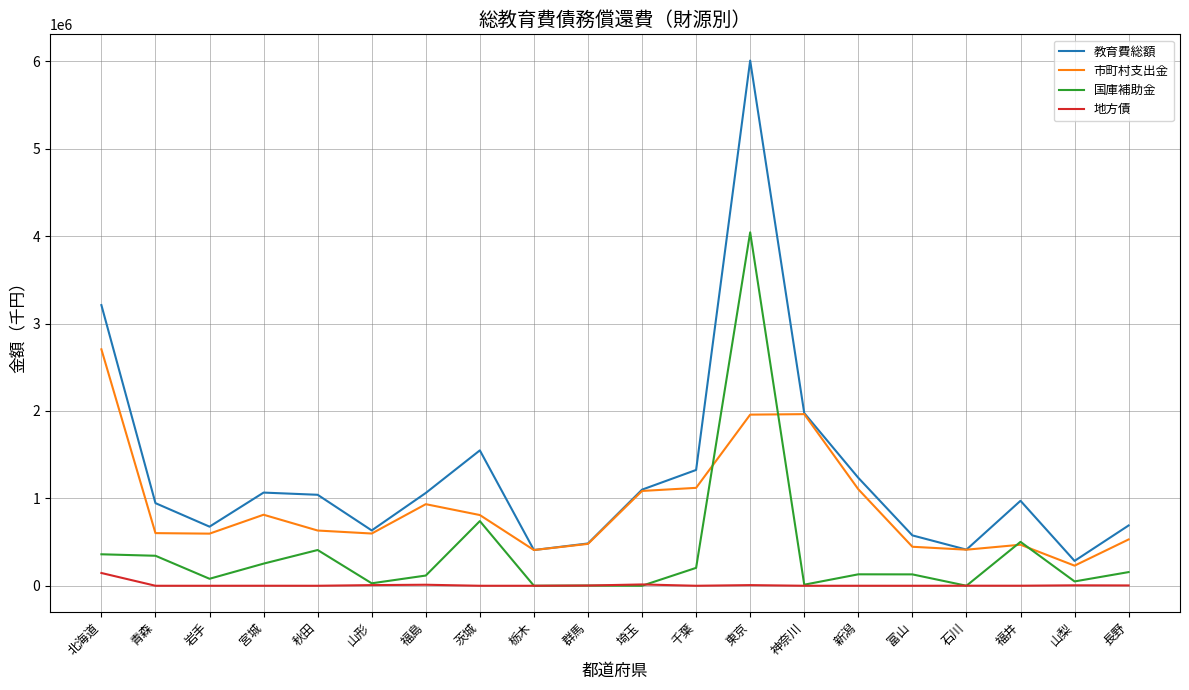

Between 群馬 and 埼玉, which series saw the biggest shift?

教育費総額